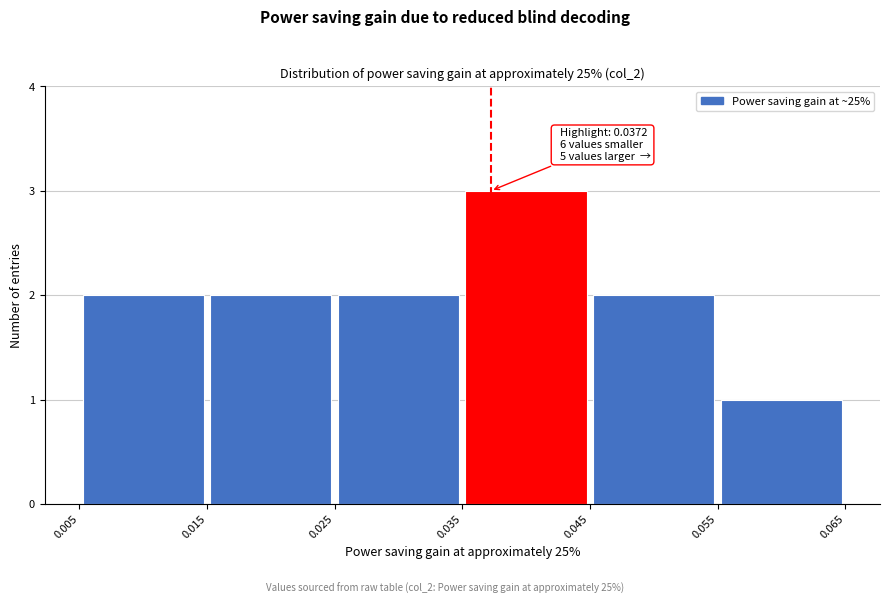

Over which range of the x-axis is the bar tallest?

0.035 to 0.045